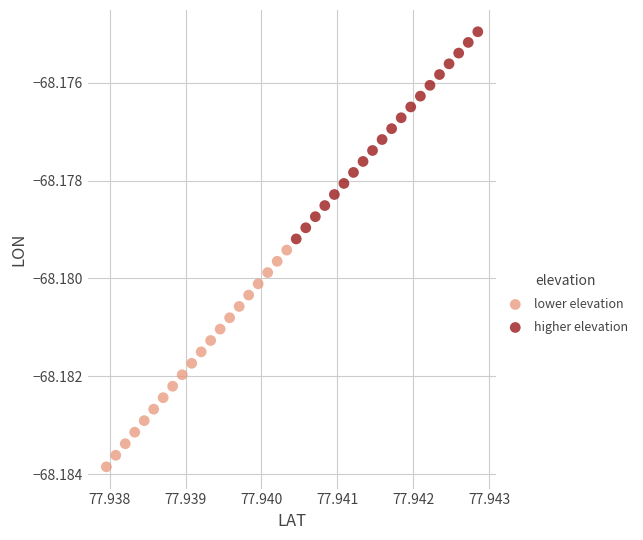

Which series contains the highest Y value?

higher elevation